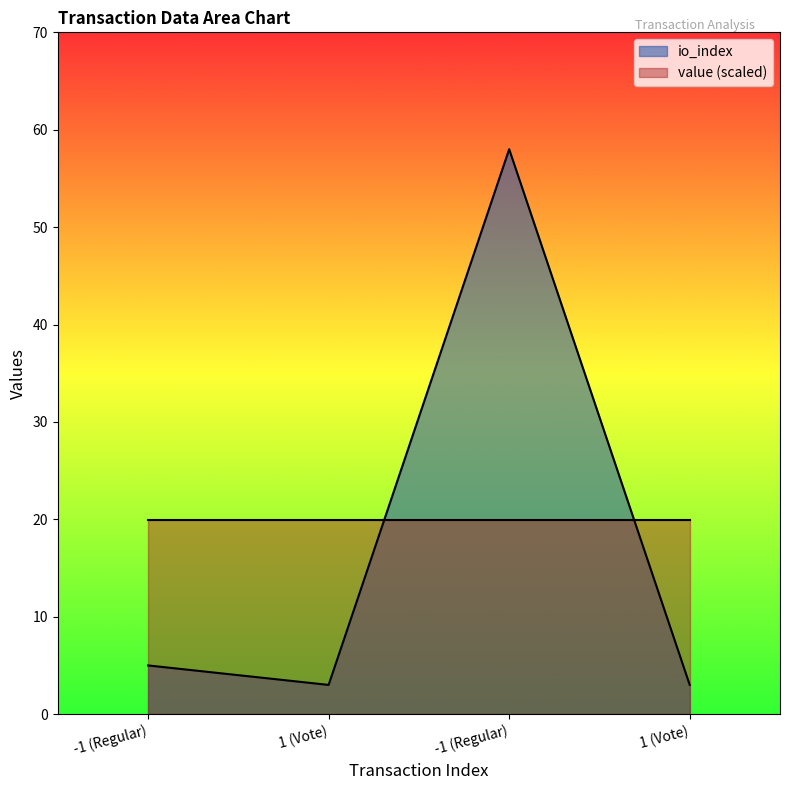

Which has a higher value, -1 (Regular) or 1 (Vote)?

-1 (Regular)